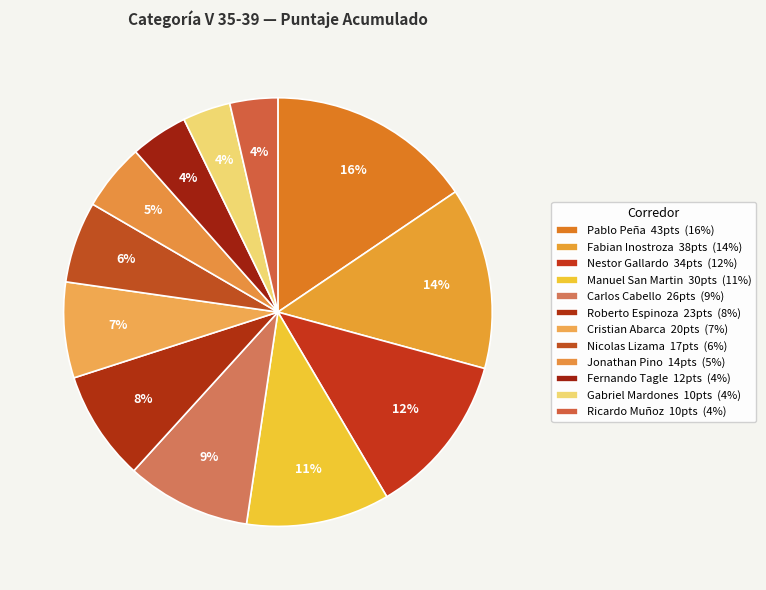

To the nearest percent, what is the difference between the Fernando Tagle and Pablo Peña slice percentages?

11%